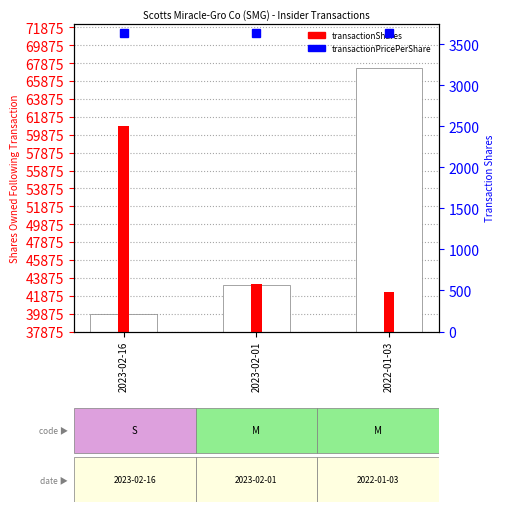

Are the bars grouped side by side (vs. stacked)?

No